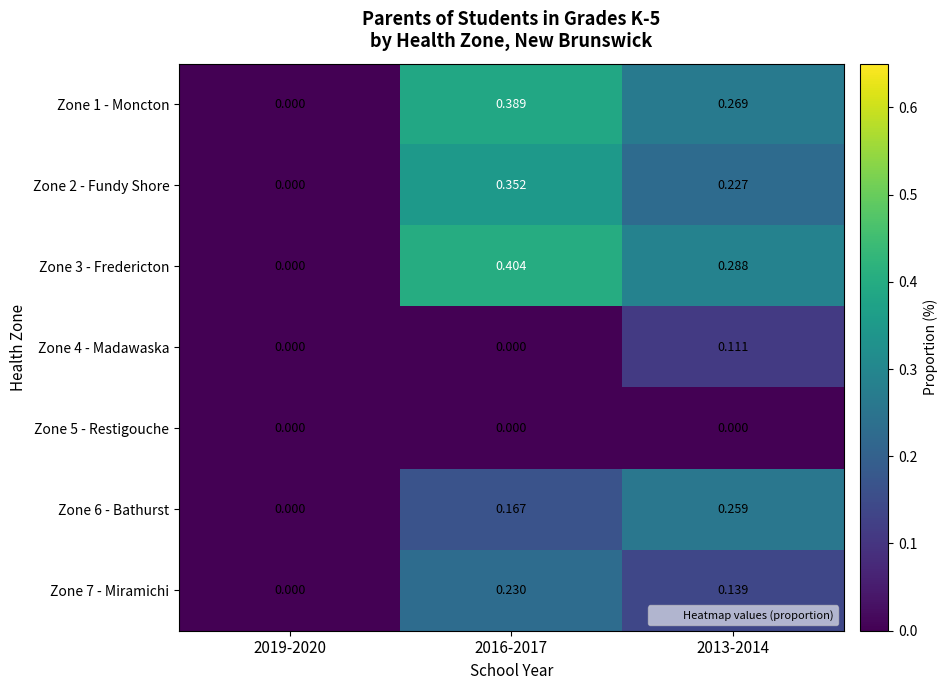

Is the value of Zone 3 - Fredericton at 2016-2017 greater than the value of Zone 5 - Restigouche at 2019-2020?

Yes